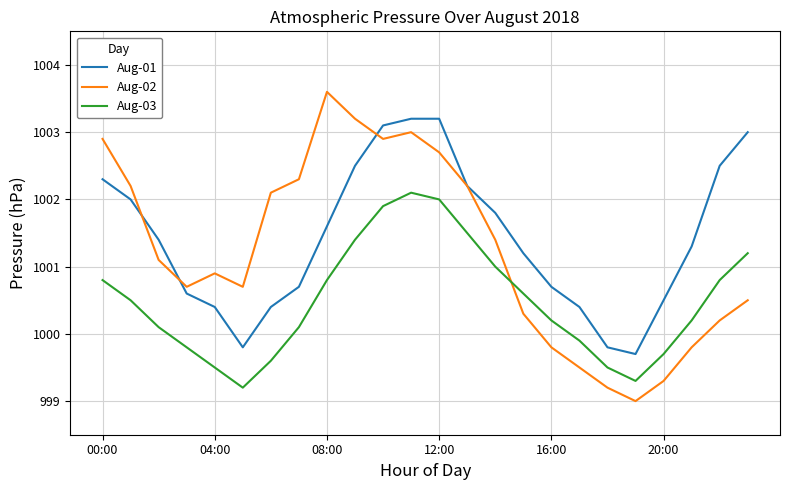

Rank the series by their maximum value, from lowest to highest.

Aug-03, Aug-01, Aug-02